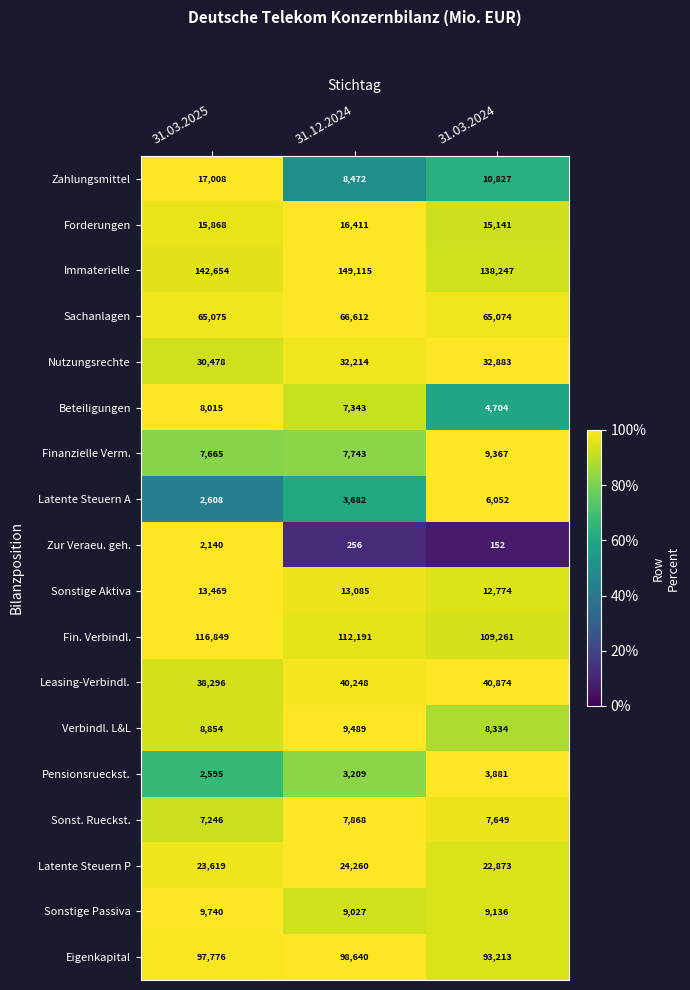

Rank the series at 31.12.2024 from lowest to highest value.

Zur Veraeu. geh., Pensionsrueckst., Latente Steuern A, Beteiligungen, Finanzielle Verm., Sonst. Rueckst., Zahlungsmittel, Sonstige Passiva, Verbindl. L&L, Sonstige Aktiva, Forderungen, Latente Steuern P, Nutzungsrechte, Leasing-Verbindl., Sachanlagen, Eigenkapital, Fin. Verbindl., Immaterielle